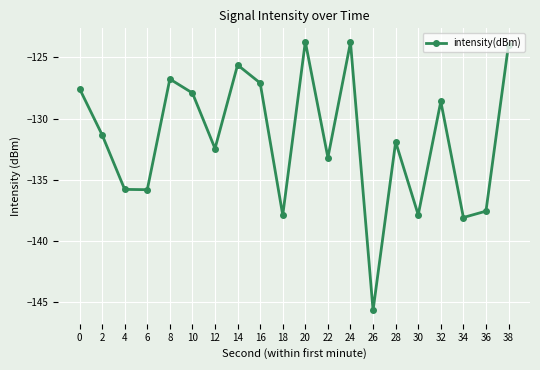

What is the change in value from 16 to 36?

-10.5